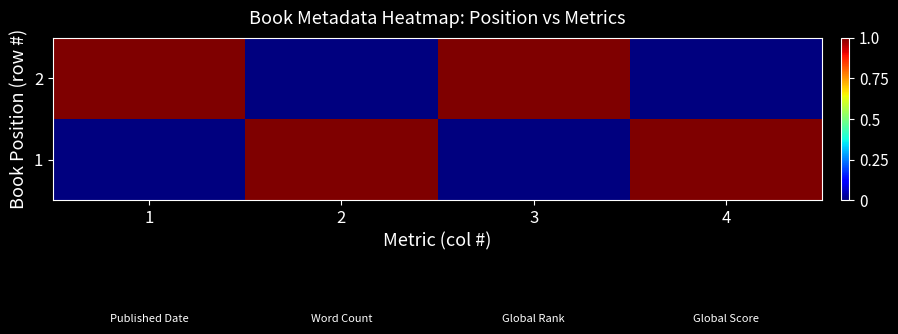

At which category is the sum across all series the highest?

1